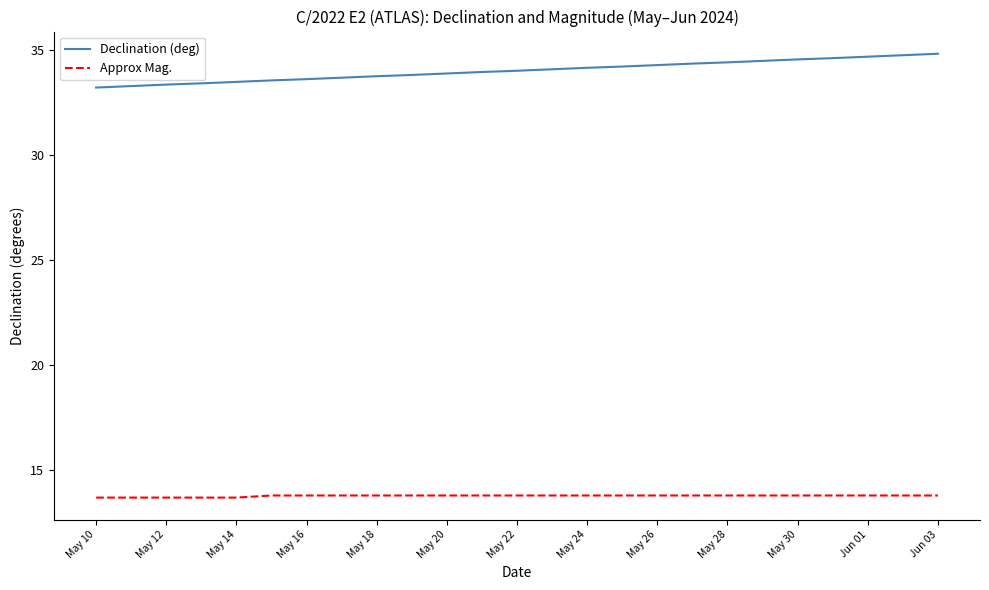

List the series in order of their peak value, highest first.

Declination (deg), Approx Mag.